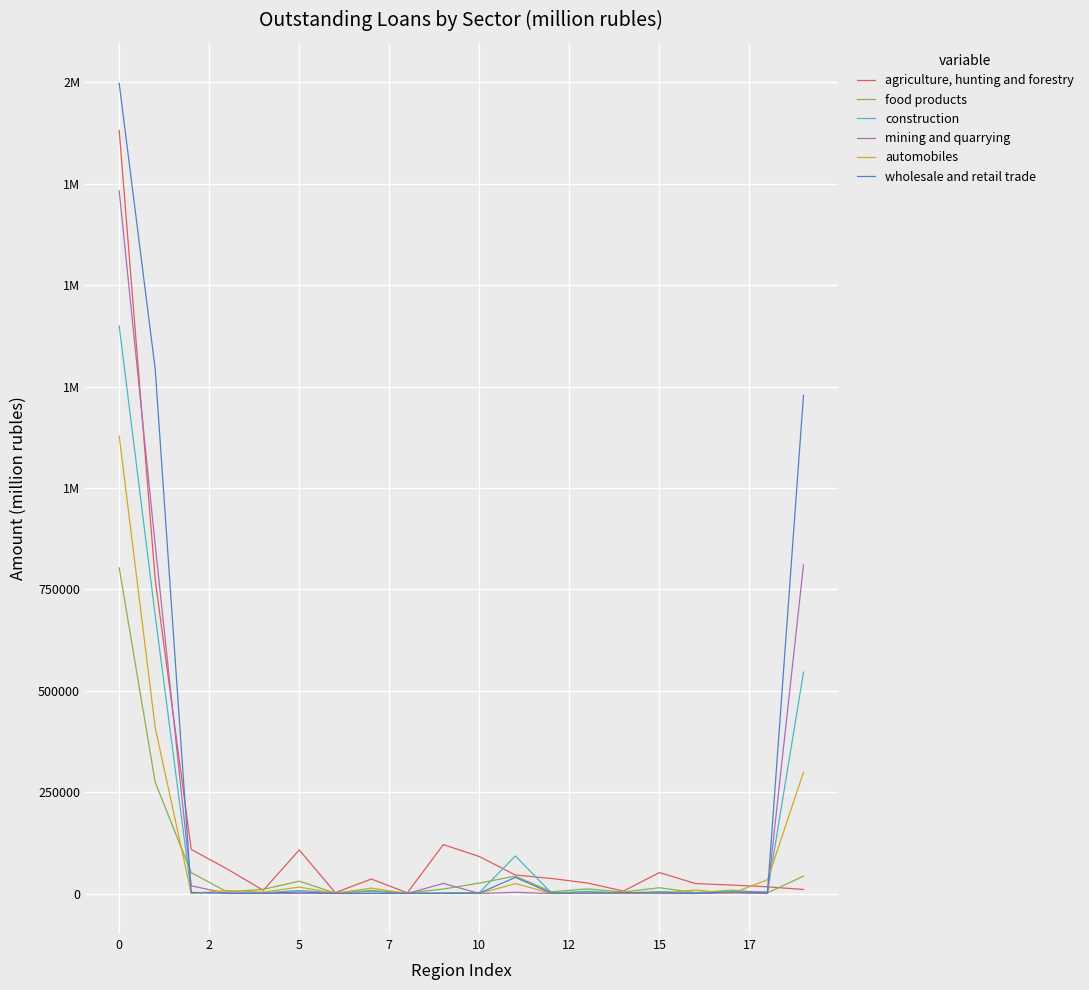

Which series ends up on top after the final intersection of wholesale and retail trade and construction?

wholesale and retail trade